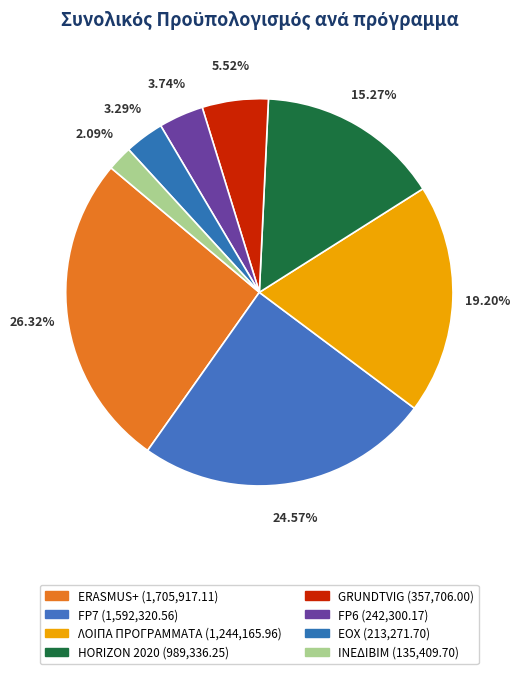

What percentage is the FP6 slice, to the nearest percent?

4%